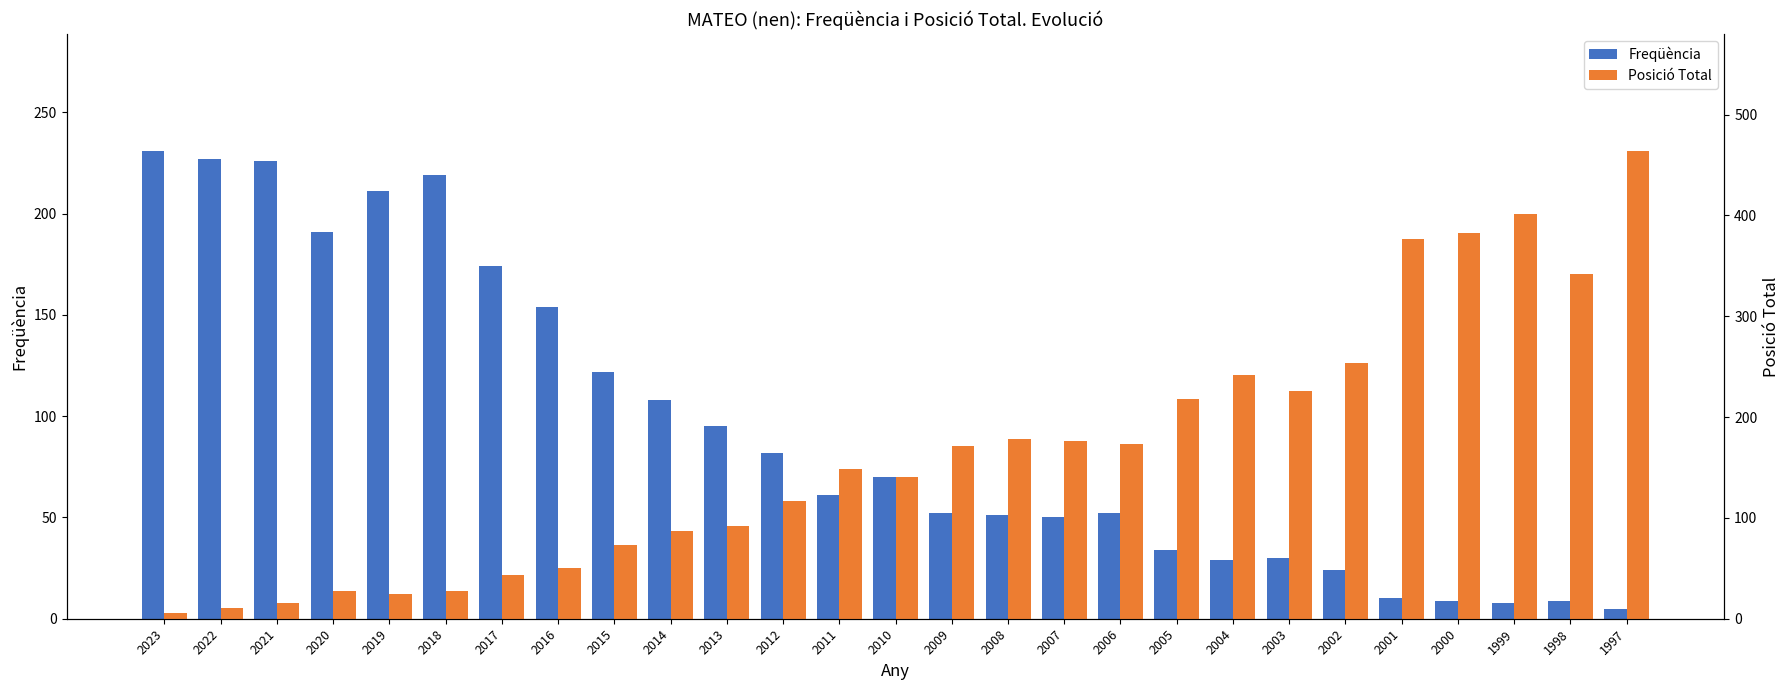

What is the greatest value displayed?

464